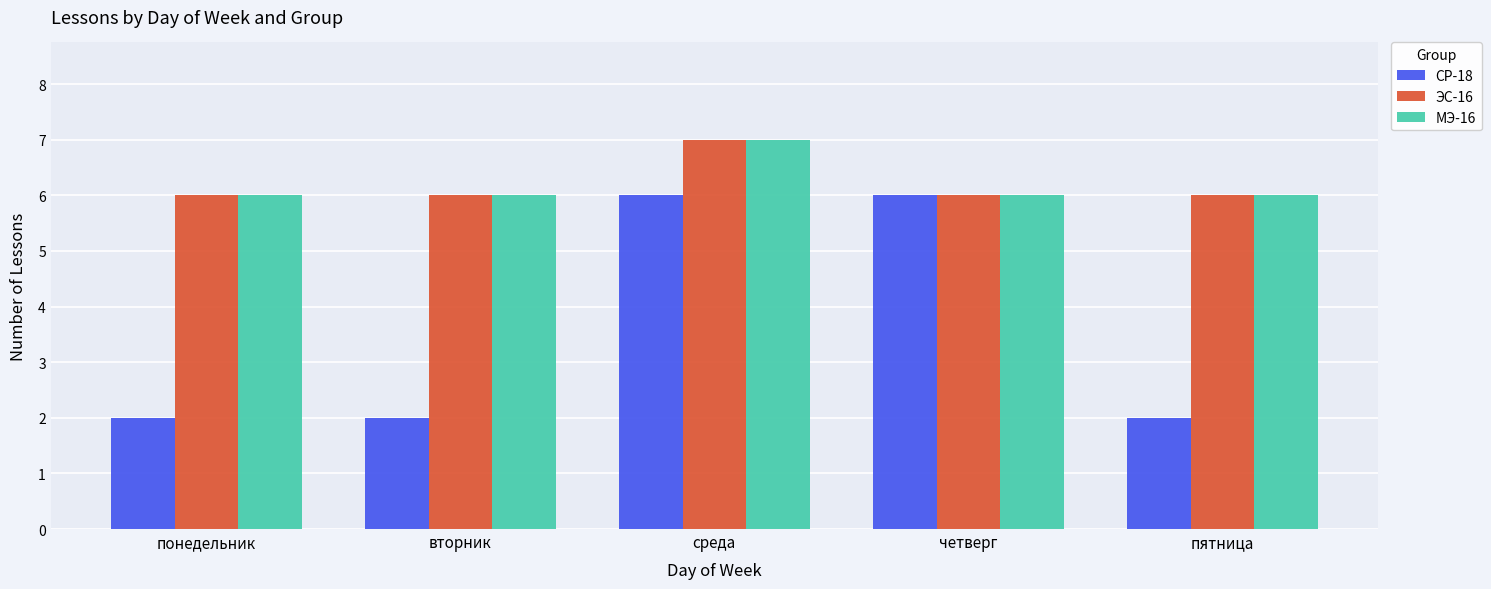

What is the sum of the МЭ-16 values at вторник and четверг?

12